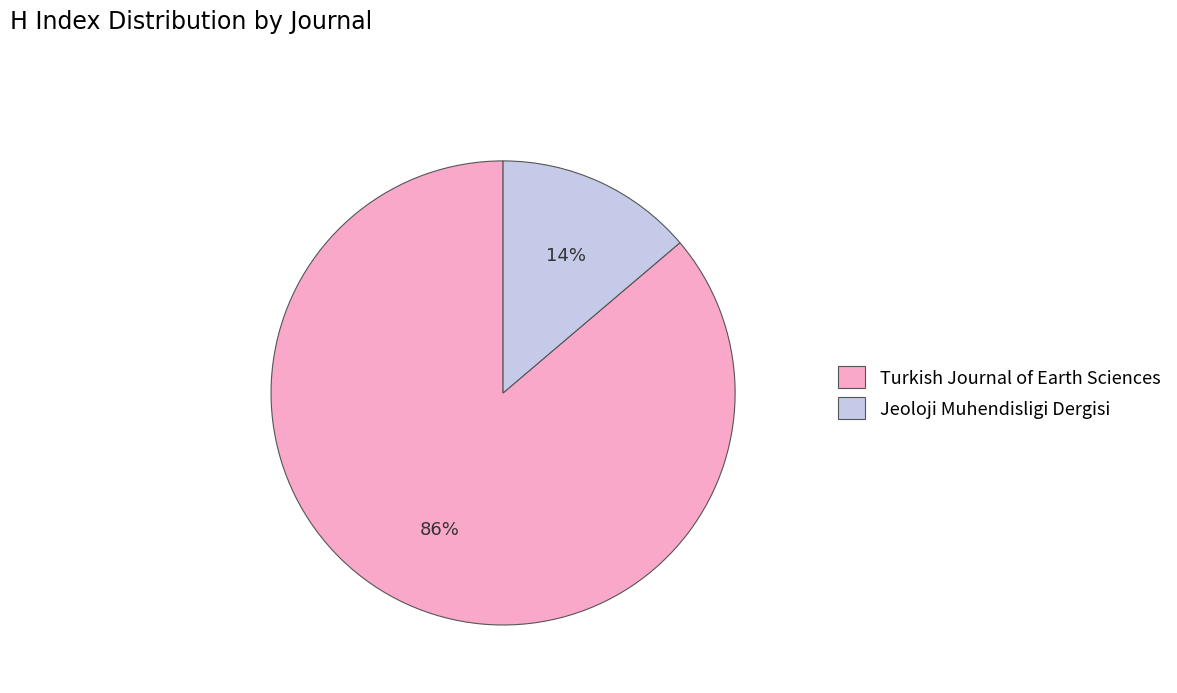

Which has a higher value, Turkish Journal of Earth Sciences or Jeoloji Muhendisligi Dergisi?

Turkish Journal of Earth Sciences